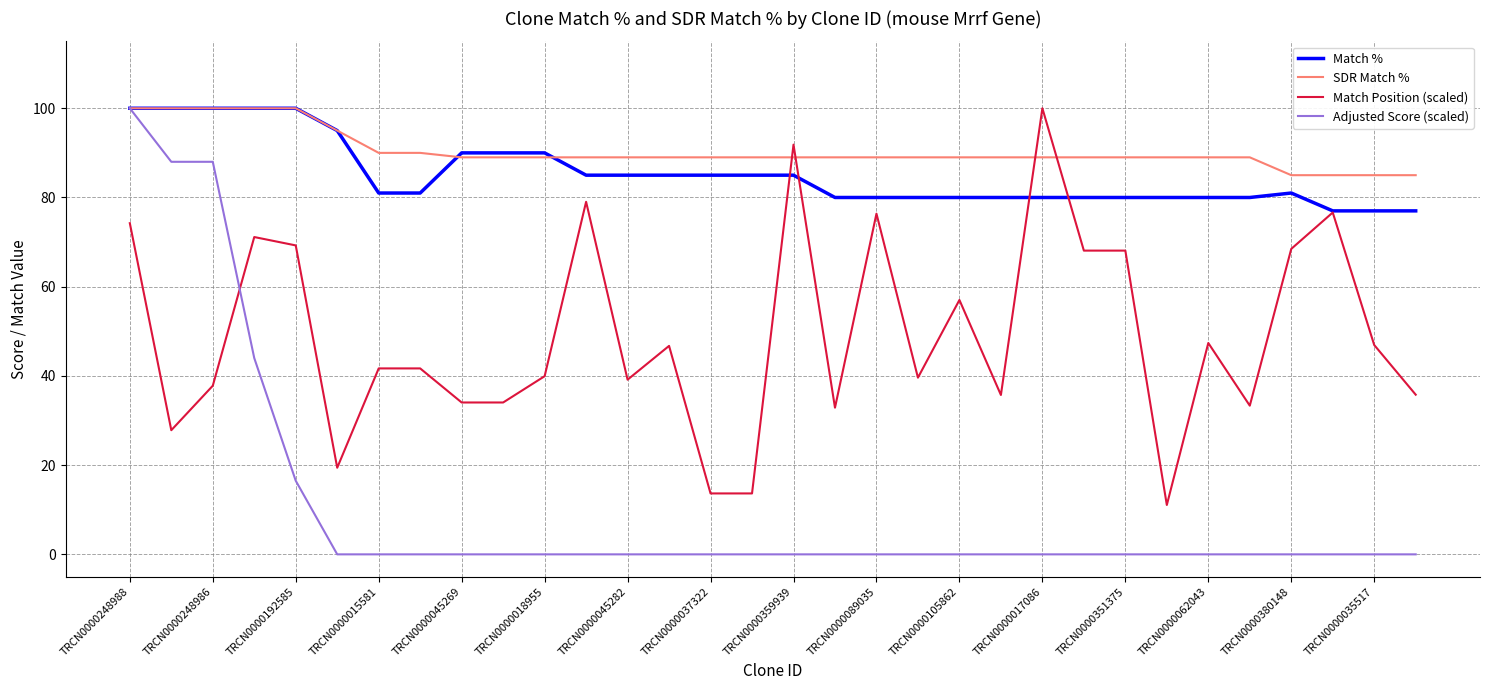

What is the highest value of the Match % series?

100.0